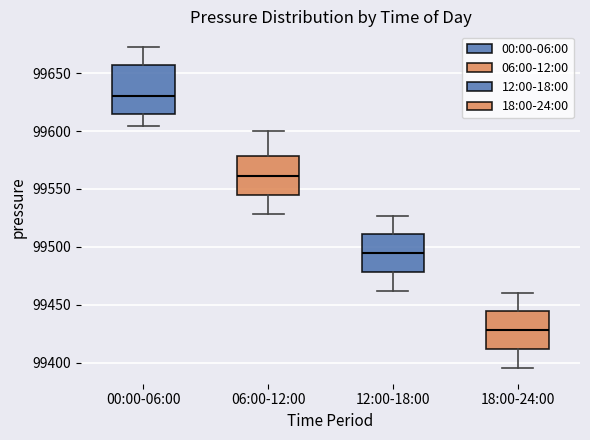

Which box has the highest median line?

00:00-06:00